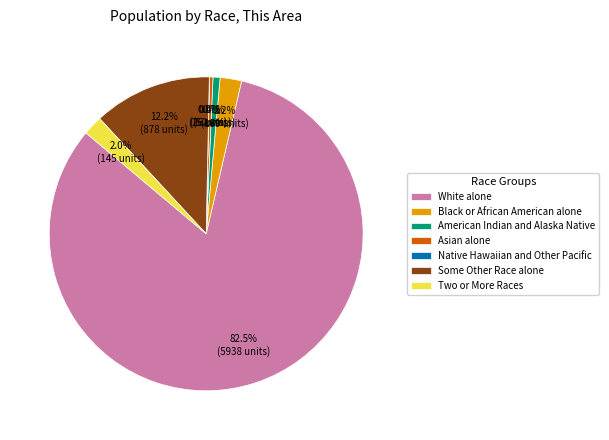

Which category has the biggest portion of the pie?

White alone